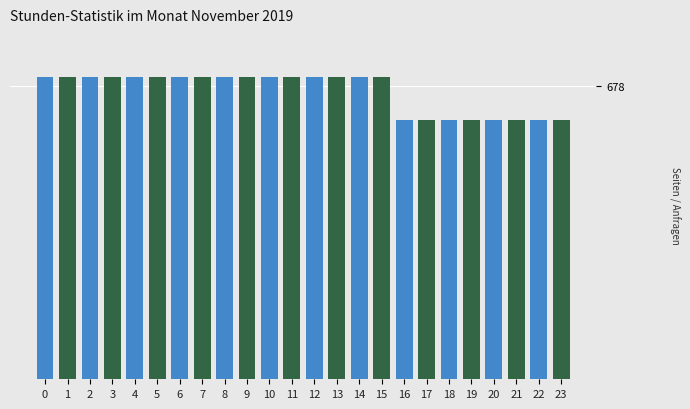

Does the chart contain any negative values?

No